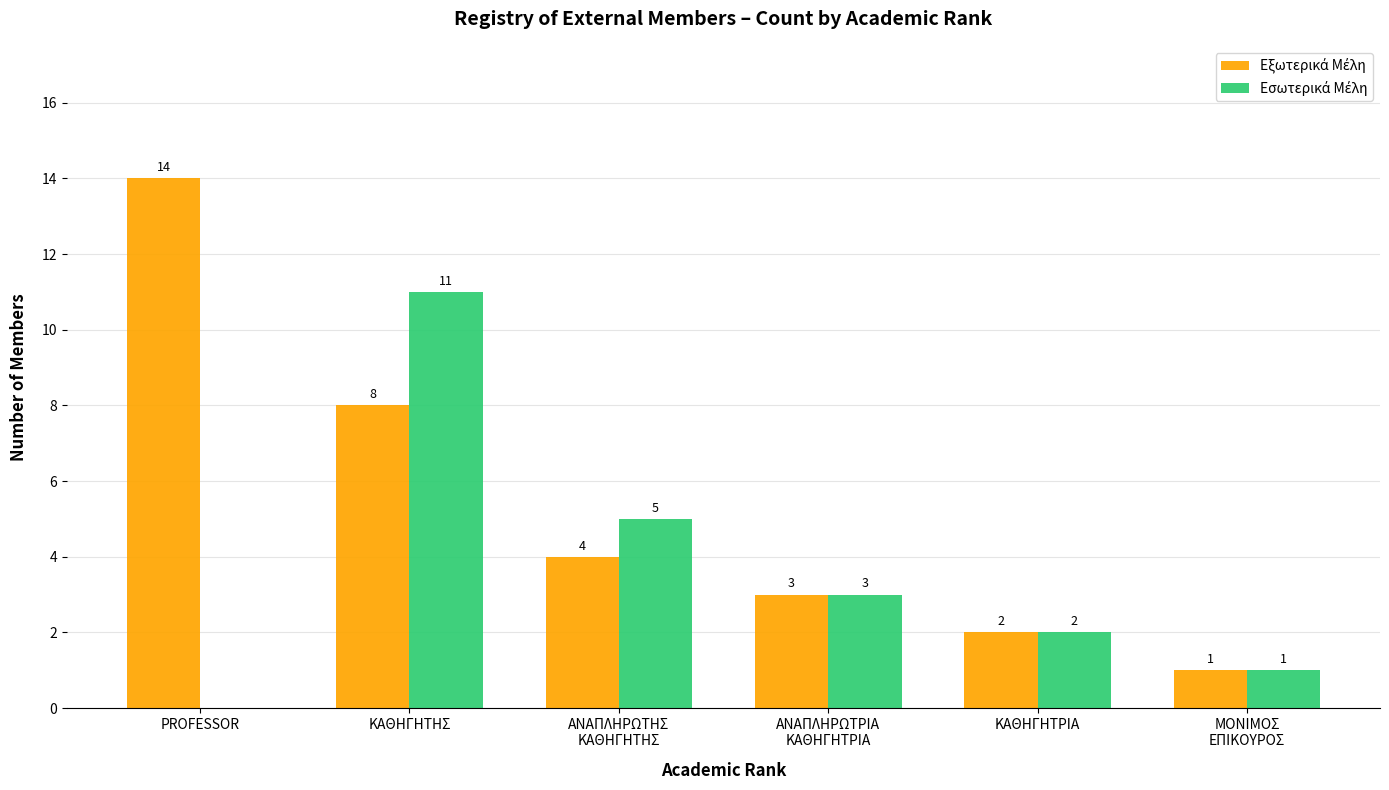

How many groups of bars are there?

6